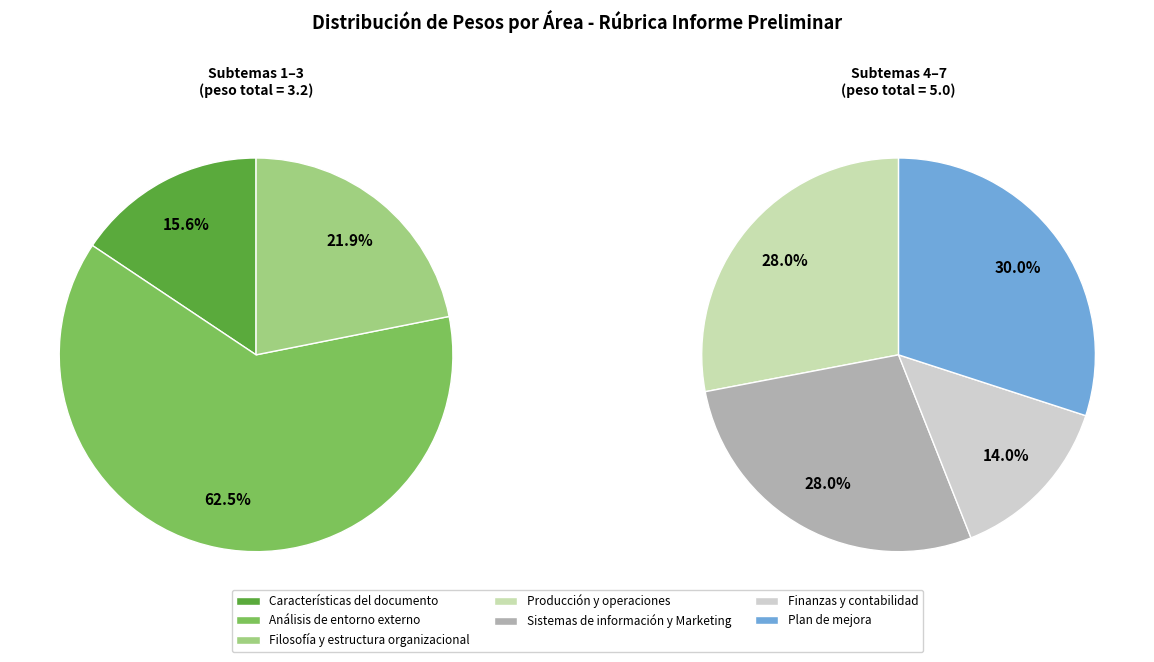

Is it true that Finanzas y contabilidad is 15% of the pie?

False